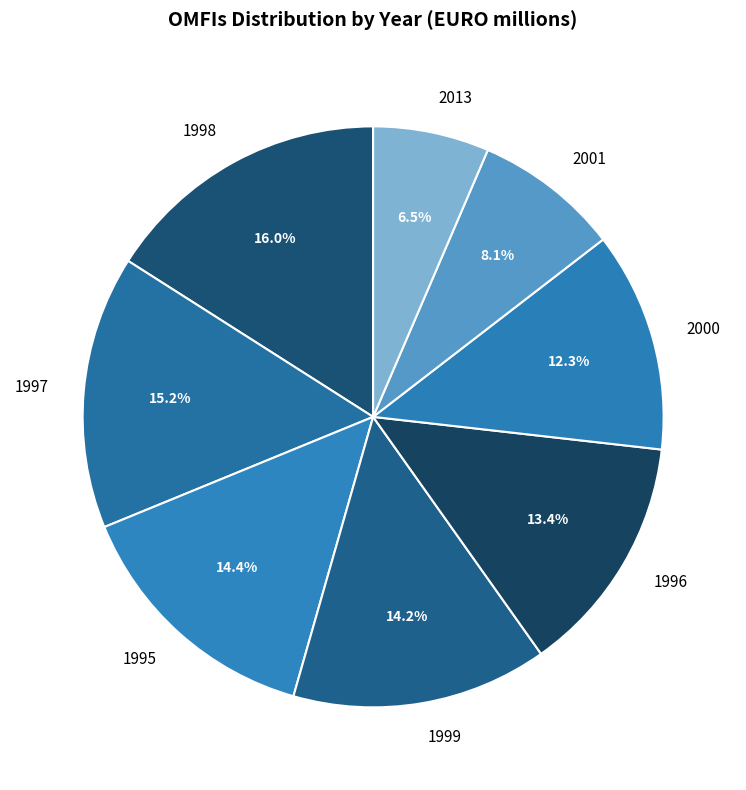

How many slices are in this pie chart?

8